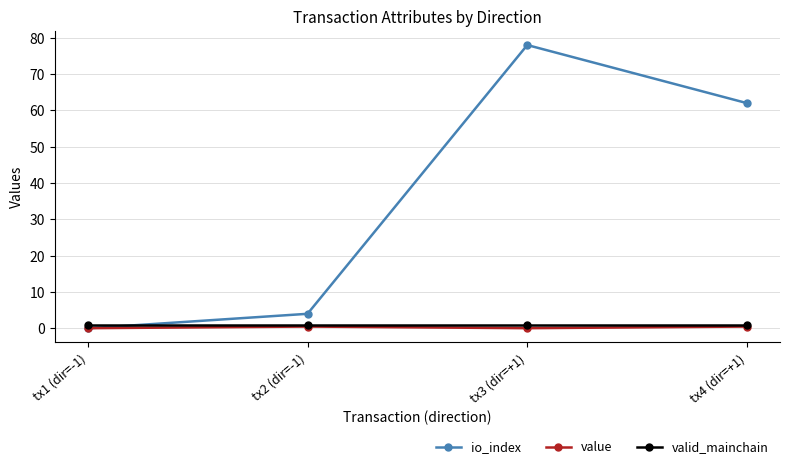

What position from the right is tx1 (dir=-1)?

4